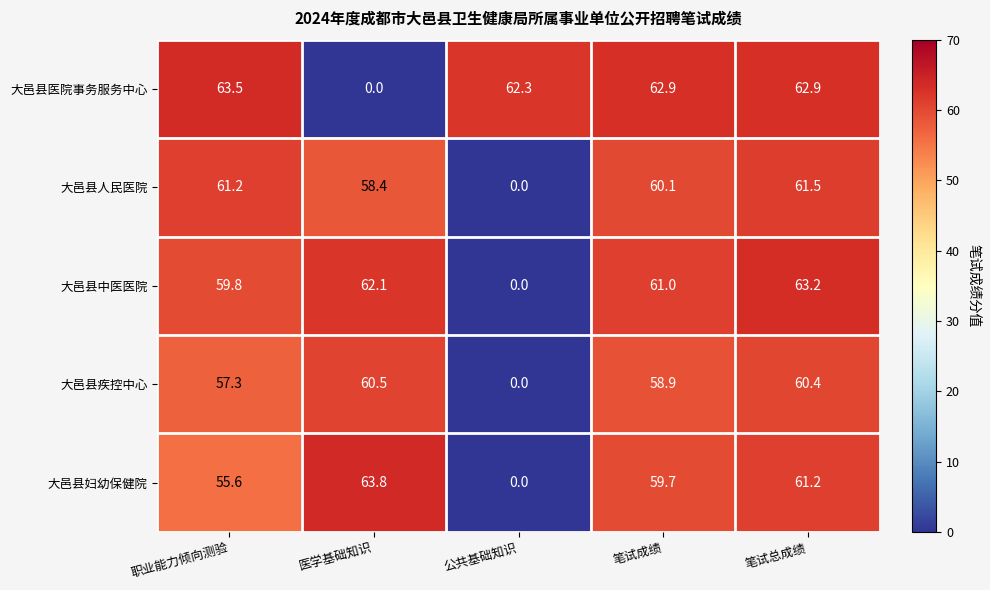

List the labels in order of 大邑县疾控中心 value, smallest first.

公共基础知识, 职业能力倾向测验, 笔试成绩, 笔试总成绩, 医学基础知识